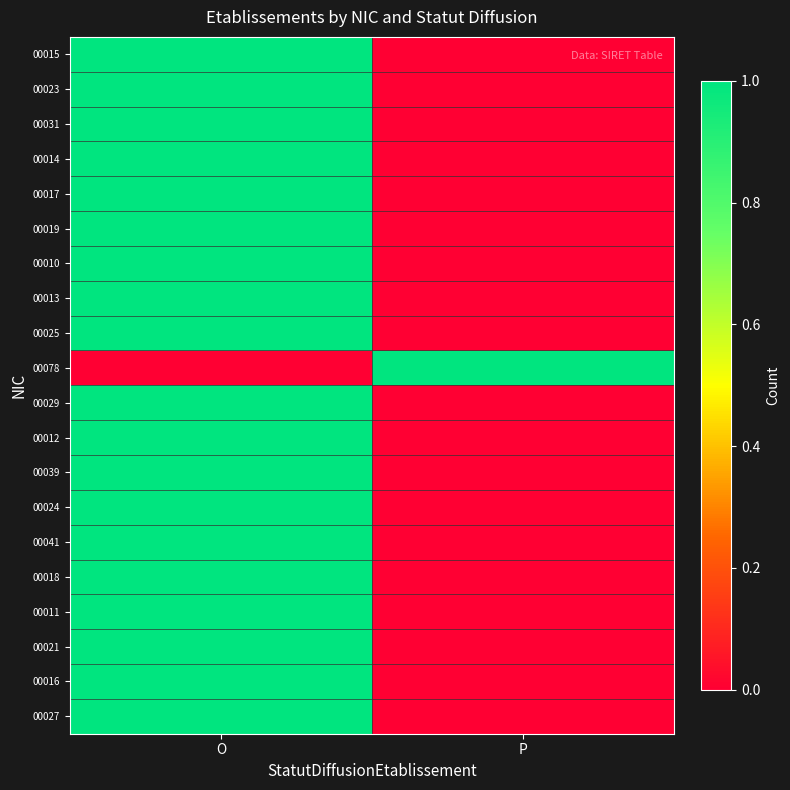

What is the spread (max minus min) of values at P?

1